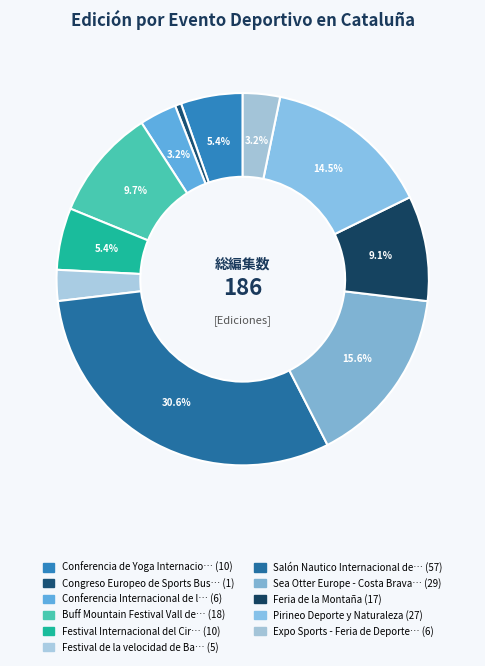

To the nearest percent, what is the average slice percentage?

9%